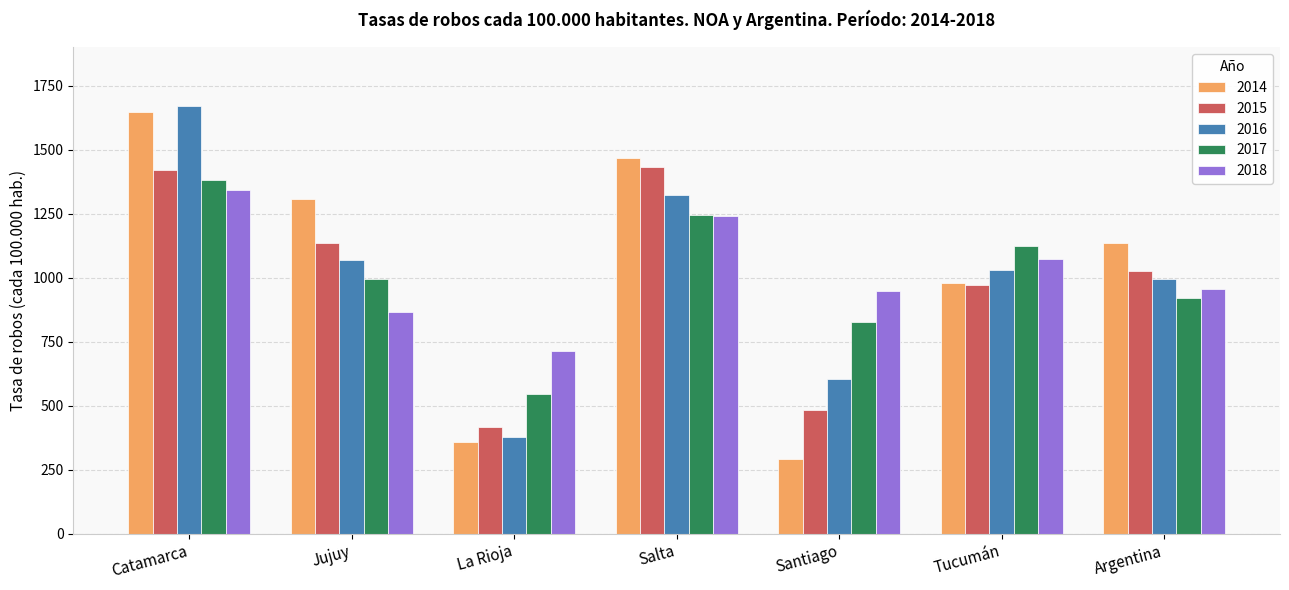

The 2016 series shows 1473.7 at Tucumán. True or false?

False